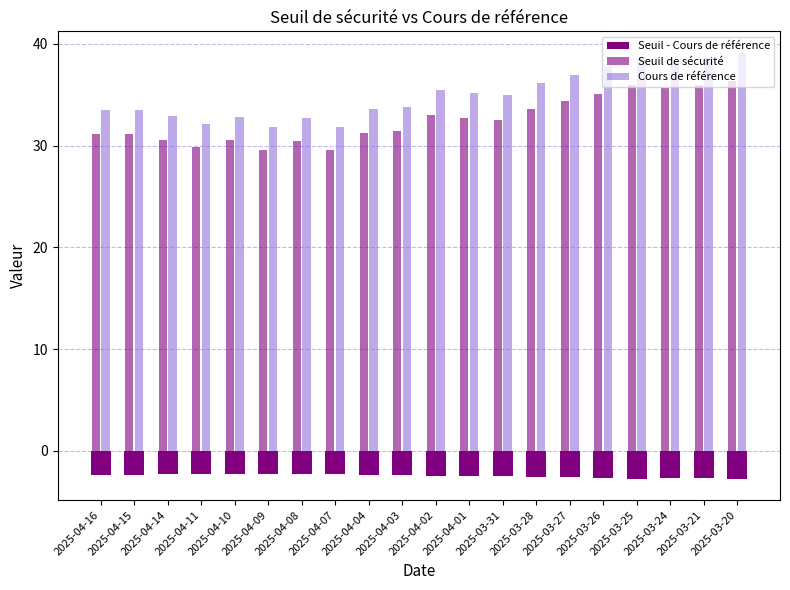

The Cours de référence series shows 33.5 at 2025-04-16. True or false?

True